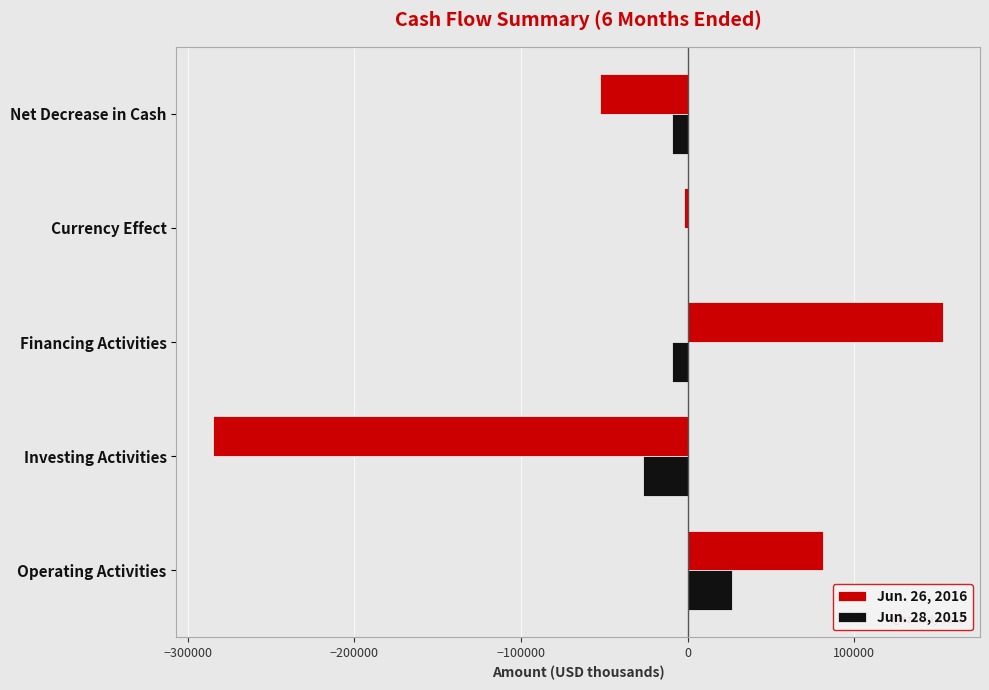

At which category is the sum across all series the highest?

Financing Activities